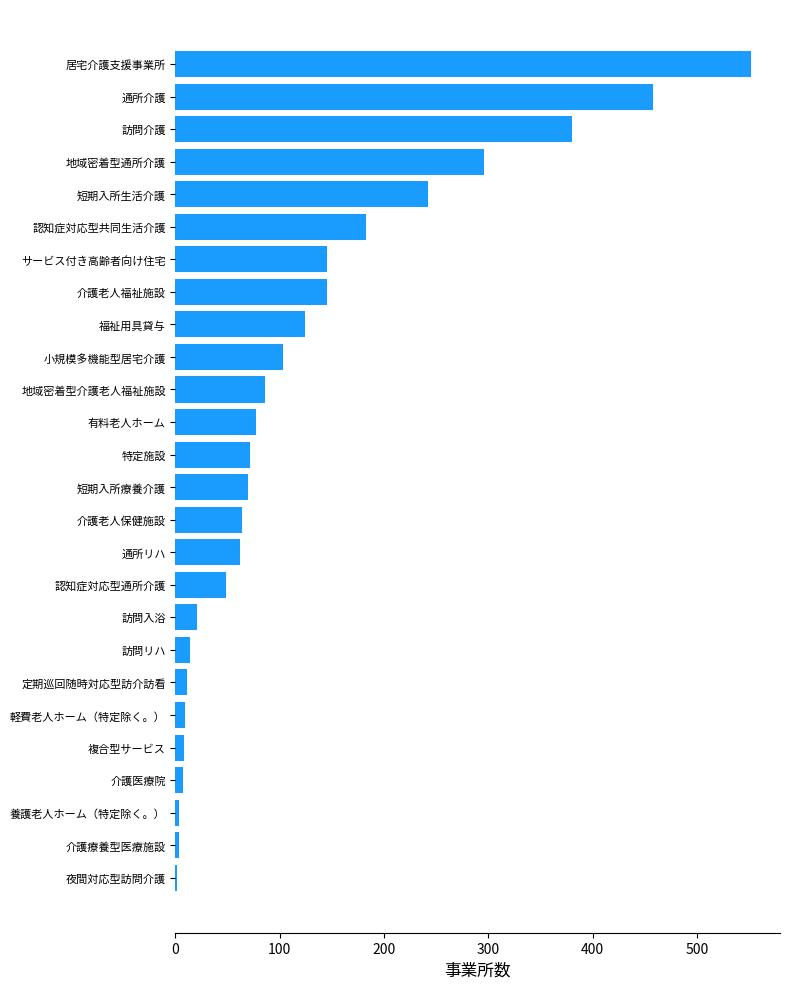

What is the sum of all values?

3183